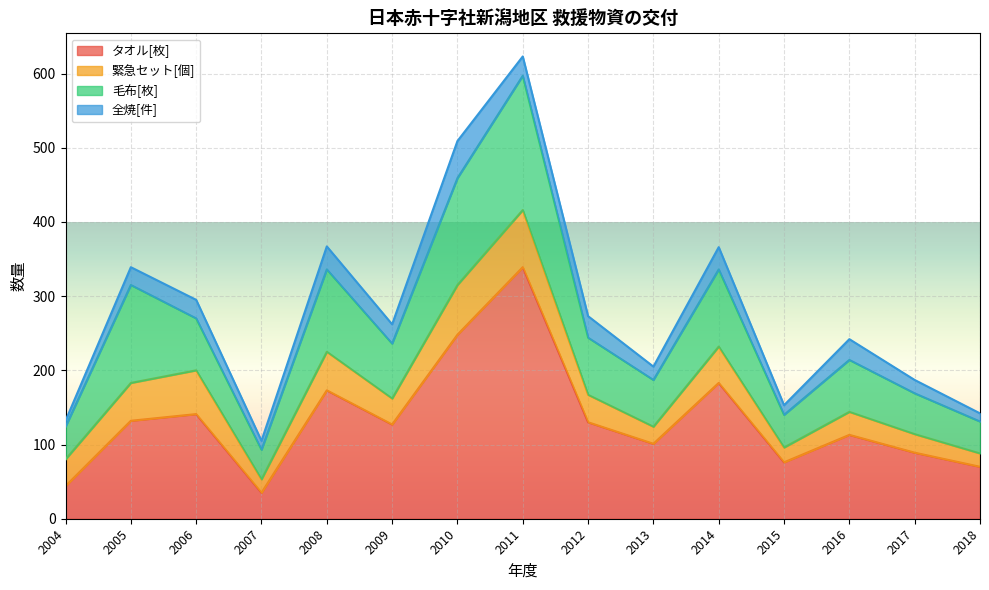

What is the difference between the highest and lowest values at 2015?

63